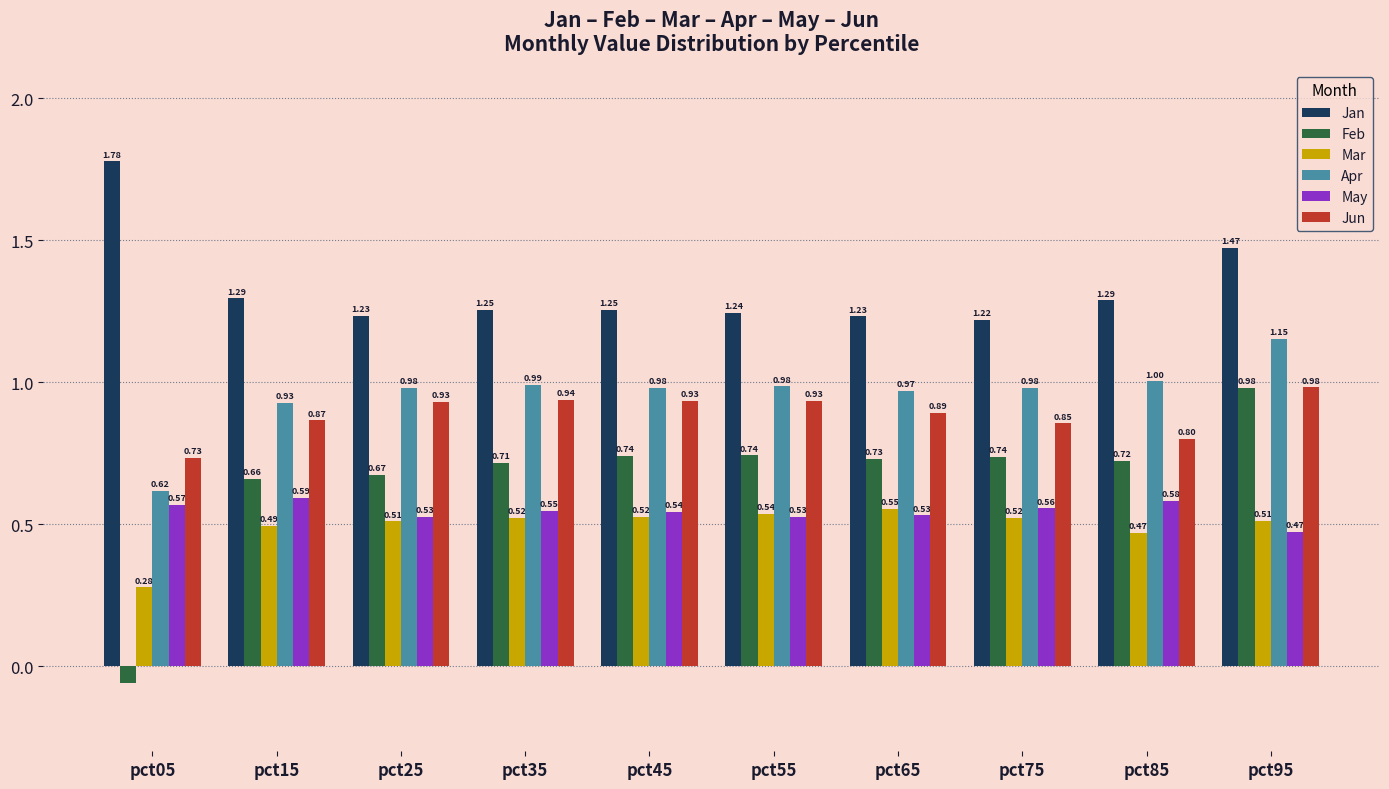

Which category has the highest value in the May series?

pct15